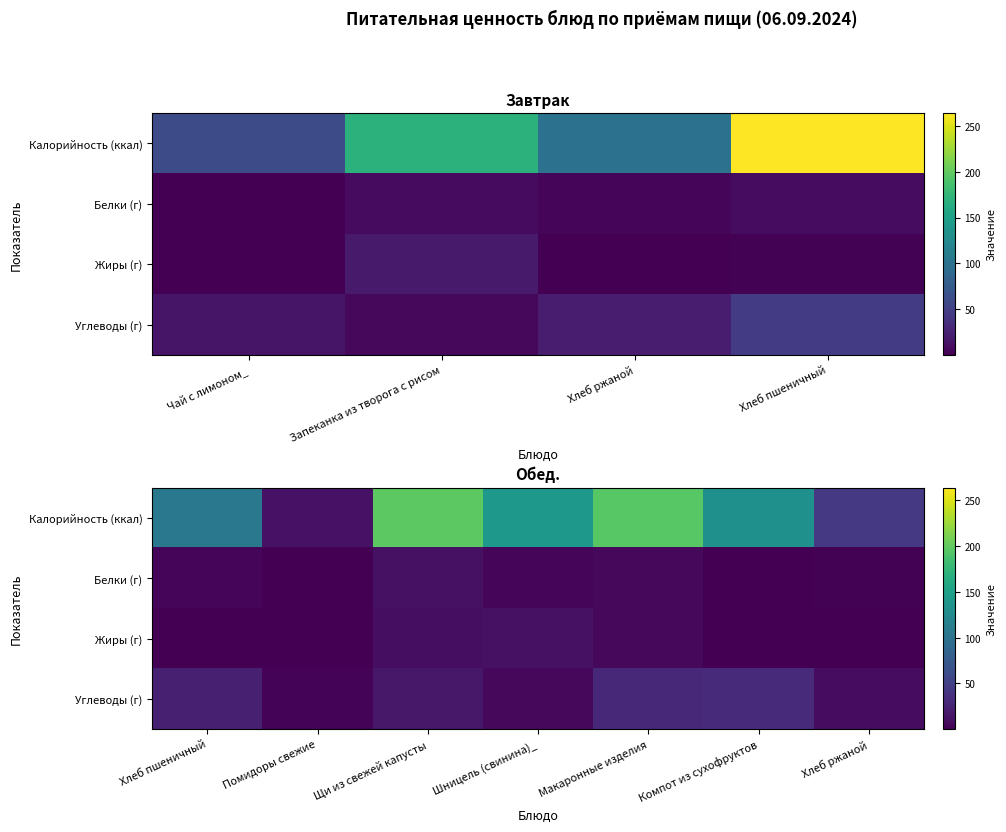

Which series has the largest total across all categories?

Калорийность (ккал)